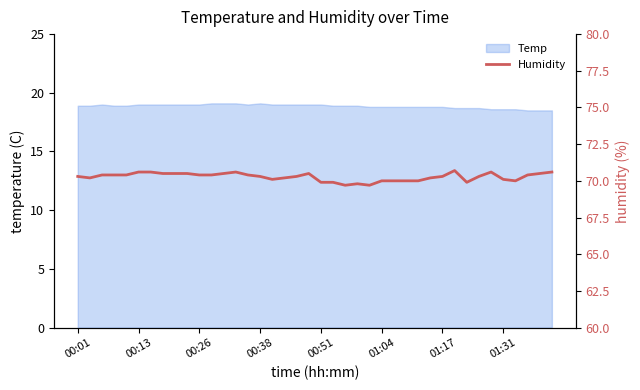

How many data points are above 70?

29